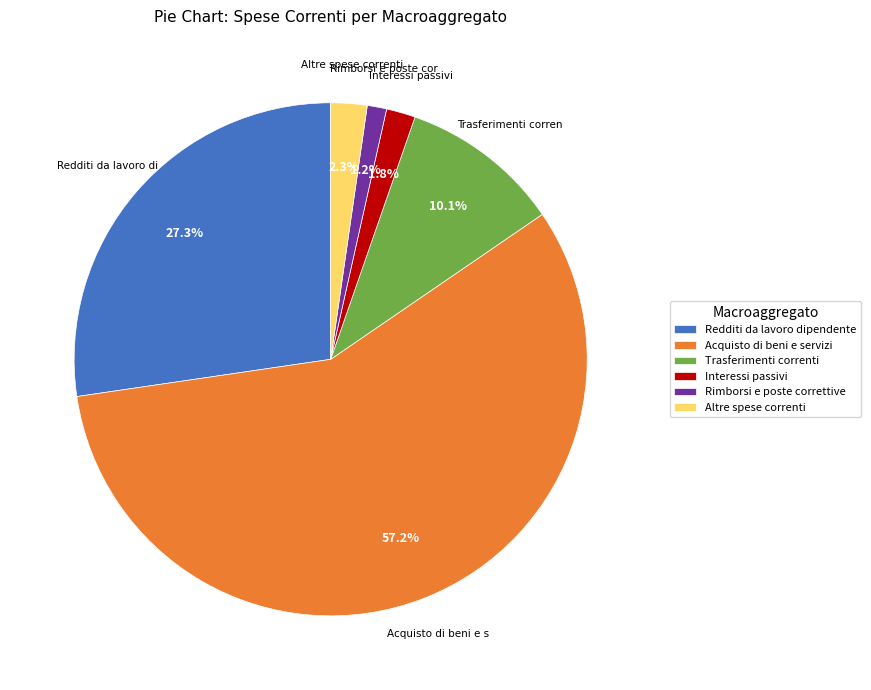

To the nearest percent, what is the difference between the Rimborsi e poste correttive and Altre spese correnti slice percentages?

1%